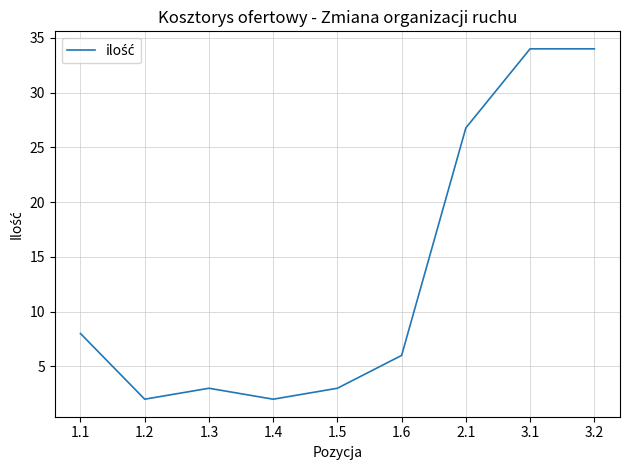

Between 2.1 and 3.1, which is larger?

3.1